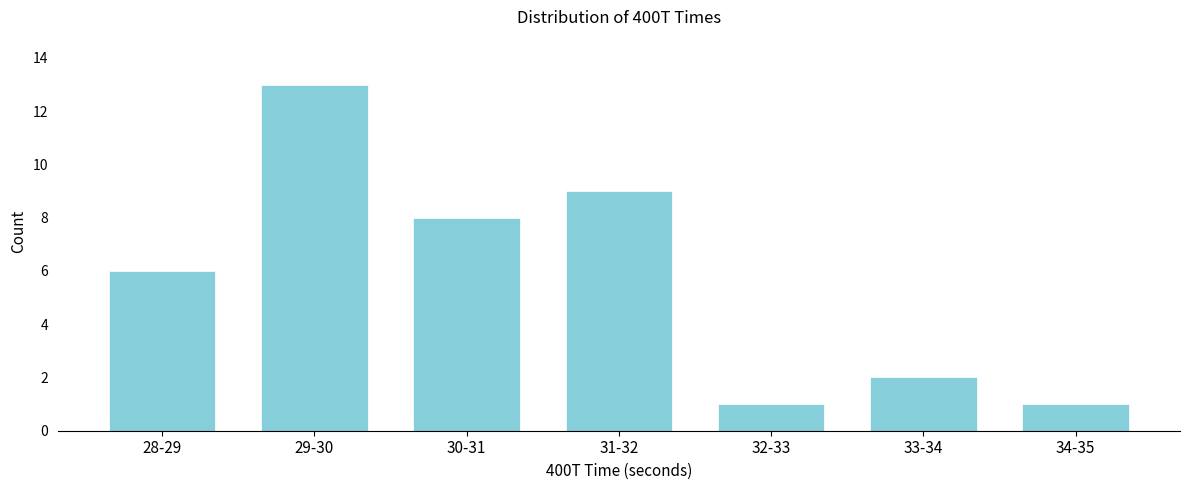

Reading right to left, what are all the values shown in this chart?

34-35=1	33-34=2	32-33=1	31-32=9	30-31=8	29-30=13	28-29=6